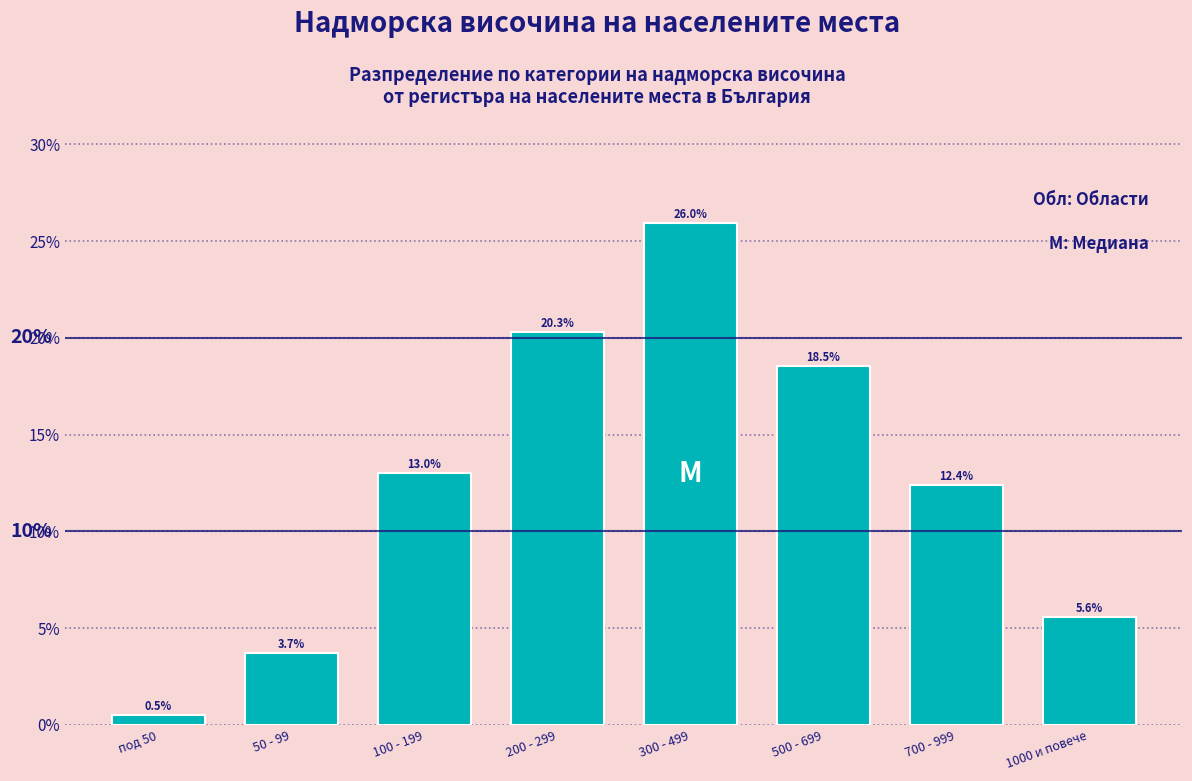

Reading left to right, list all the values displayed in this chart.

0.5	3.7	13.0	20.3	26.0	18.5	12.4	5.6